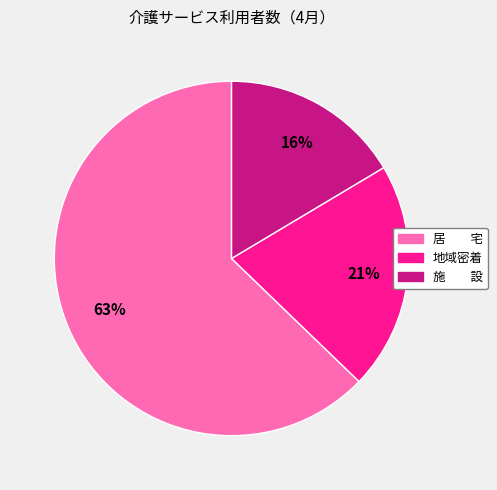

The 地域密着 slice represents 21% of the pie. True or false?

True